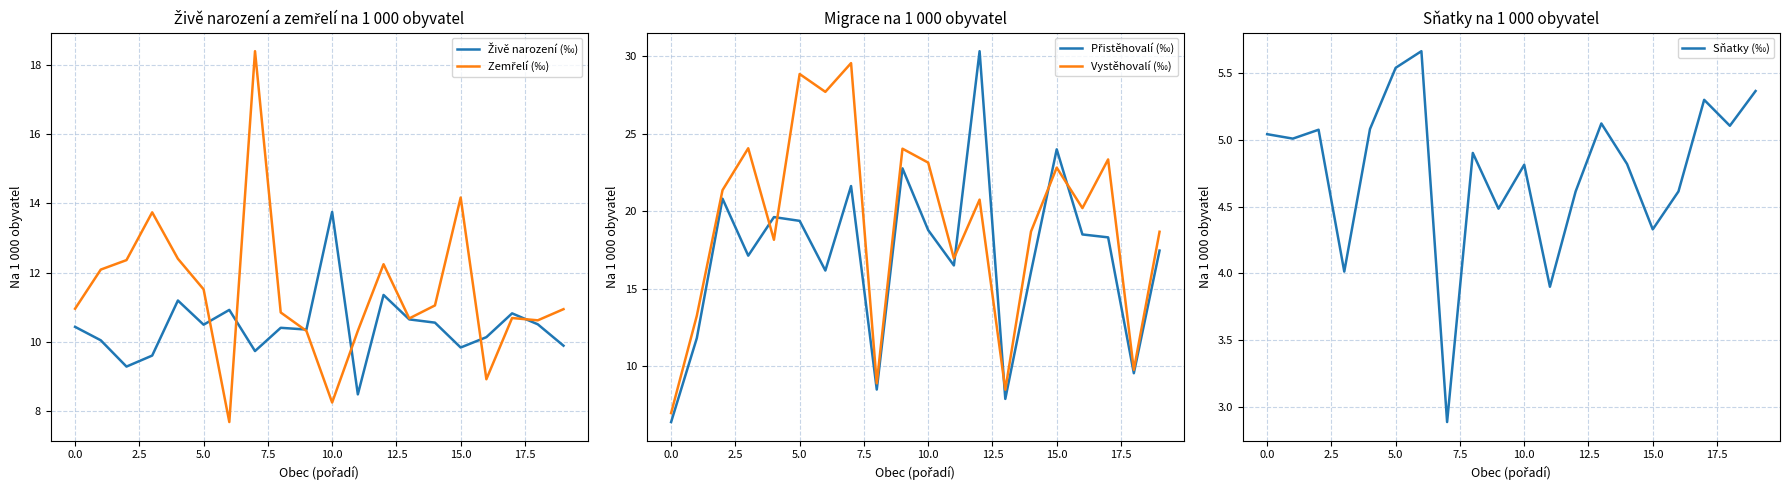

Which series has the largest range (max minus min)?

Přistěhovalí (‰)